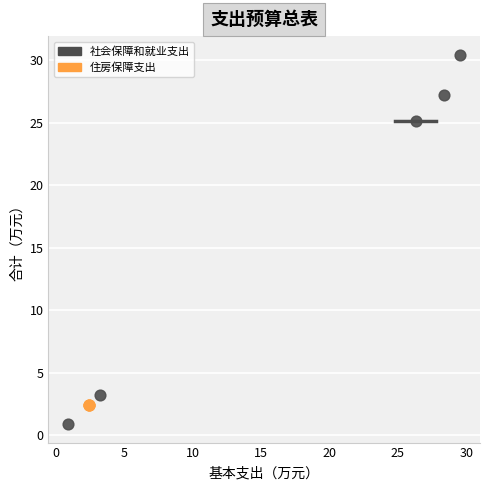

Which series contains the lowest Y value?

社会保障和就业支出